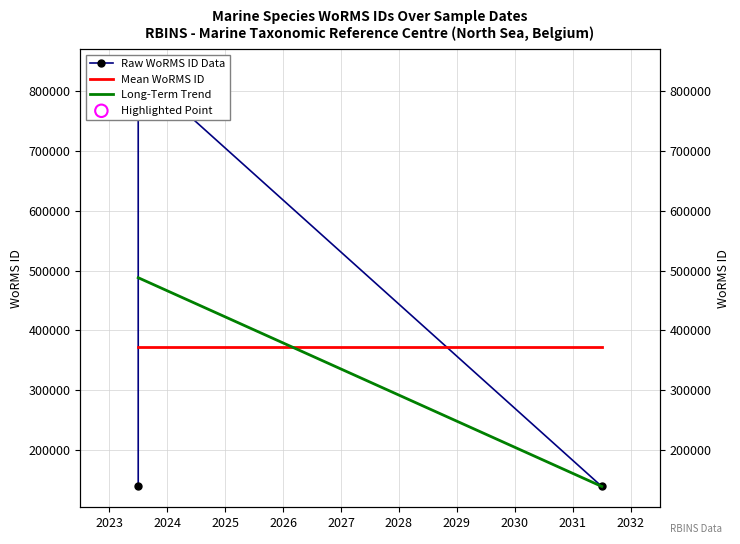

Which has a higher value, 2023-07-01 or 2031-07-01?

2023-07-01